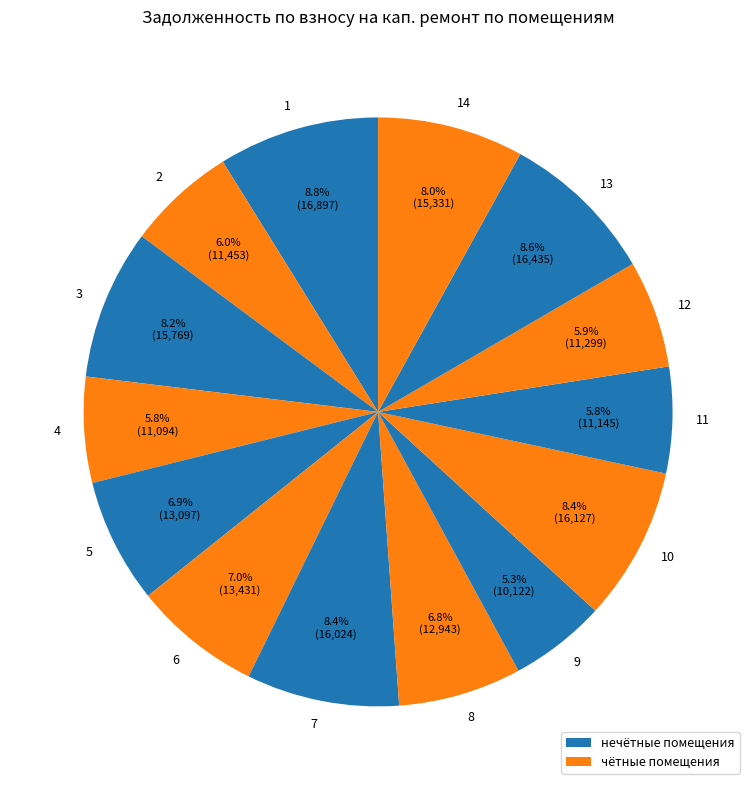

How many slices are in this pie chart?

14